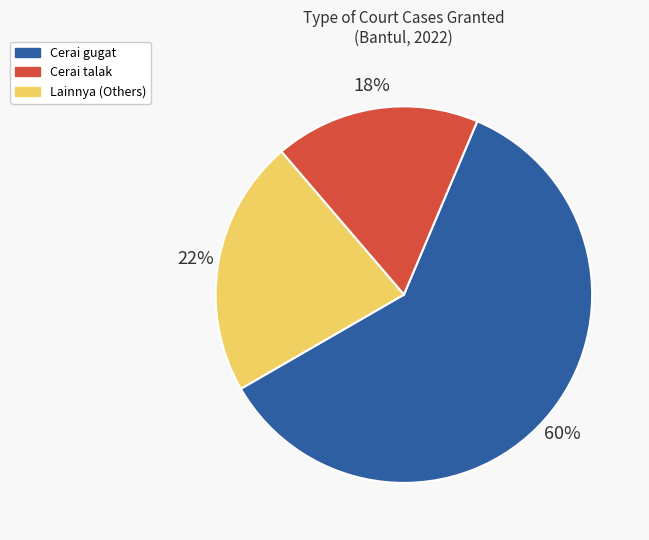

Does any single category account for the majority?

Yes